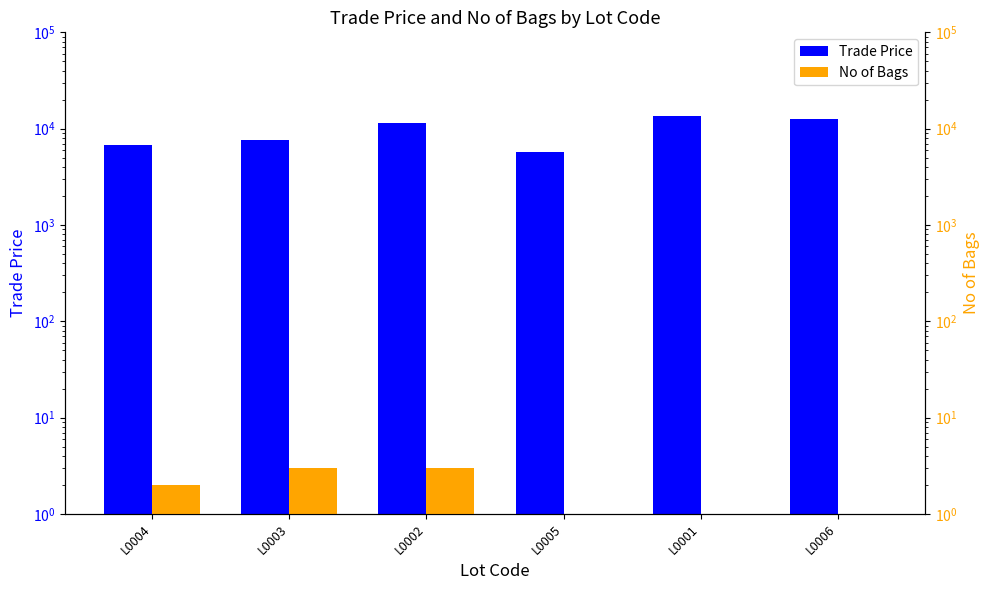

Does the chart contain stacked bars?

No